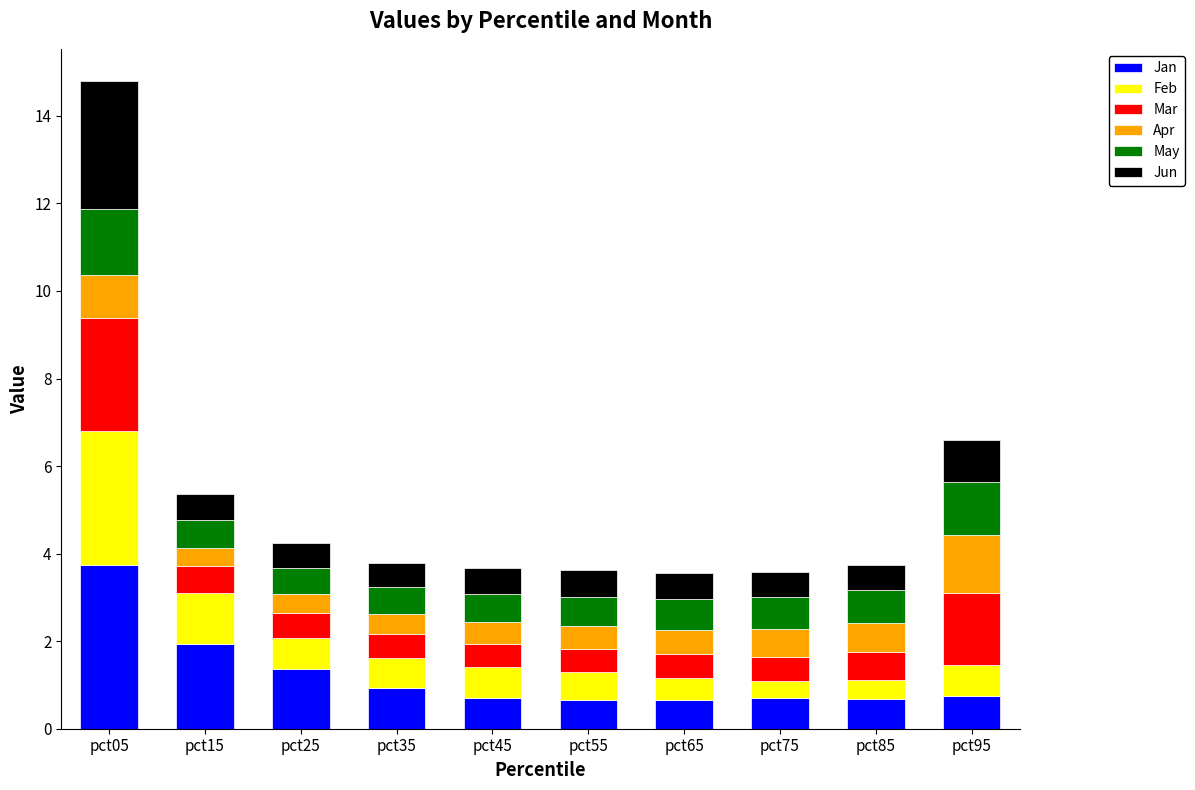

True or false: Jan has a value of 3.7 at pct05.

True